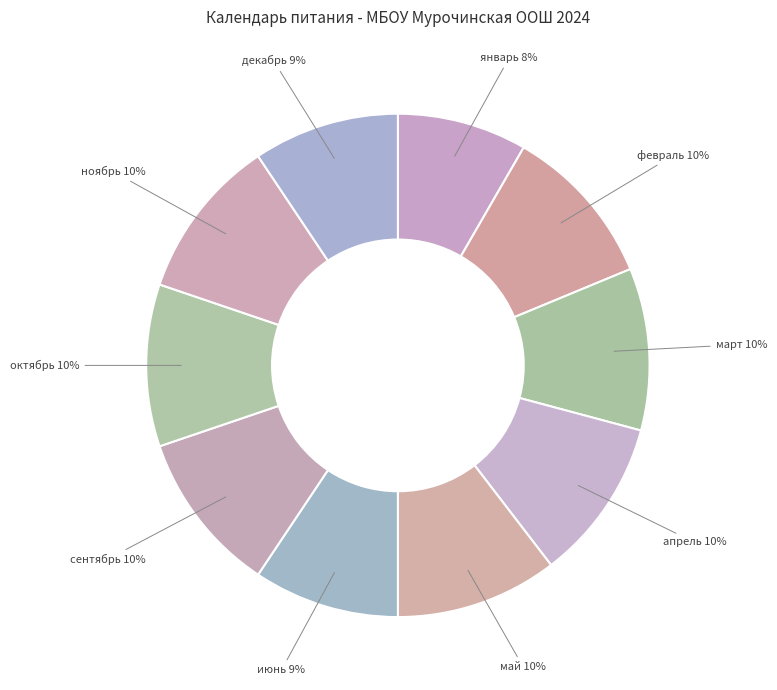

What is the smallest slice in the pie chart?

январь